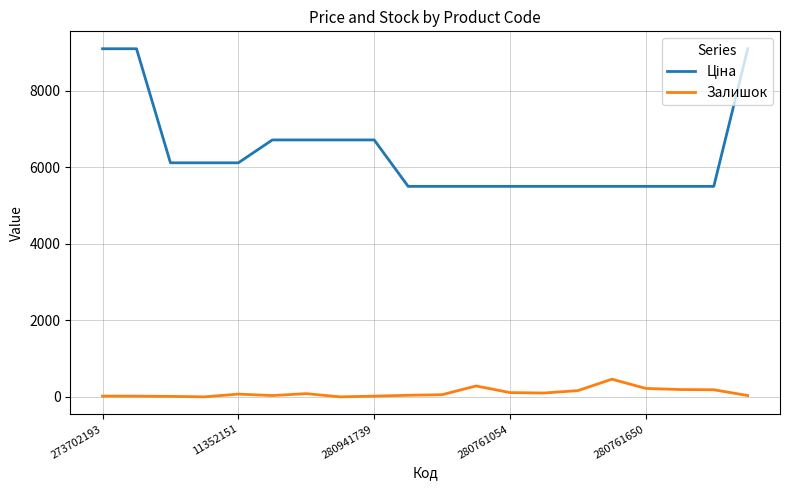

Count the number of categories in the chart.

20